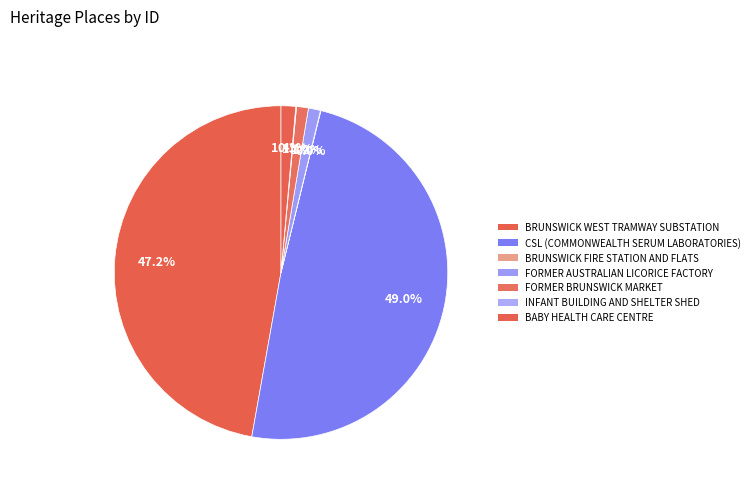

What percentage do FORMER AUSTRALIAN LICORICE FACTORY and BRUNSWICK FIRE STATION AND FLATS together represent?

1.2%